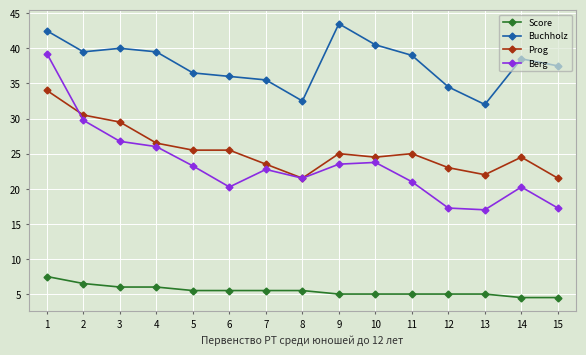

True or false: Buchholz and Prog cross at least once.

False